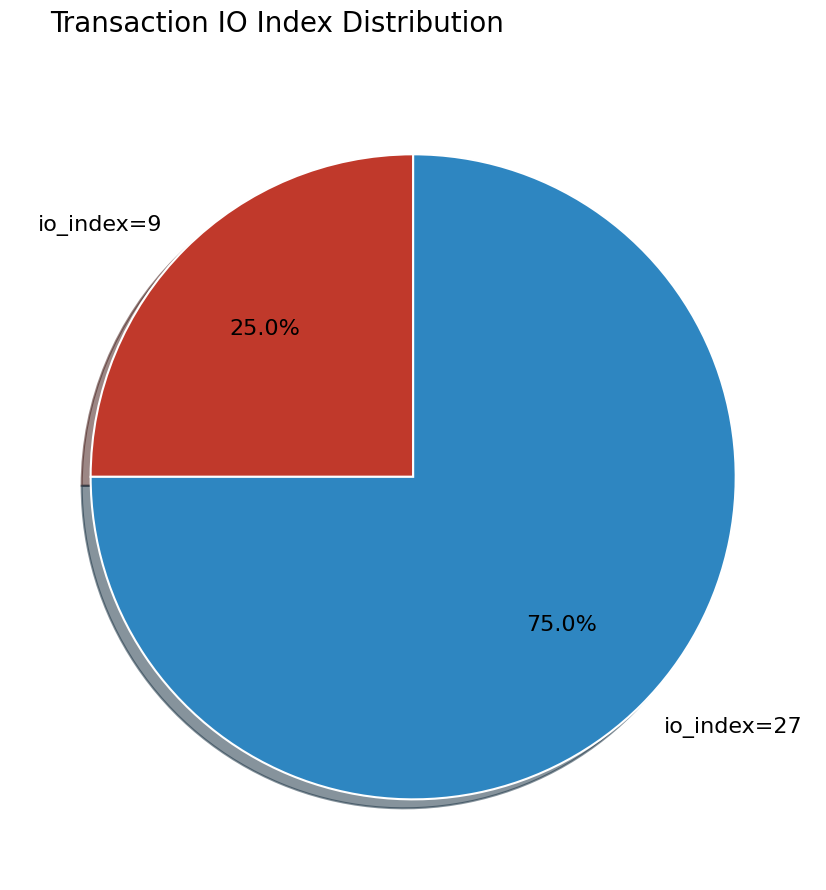

To the nearest percent, what is the difference between the io_index=27 and io_index=9 slice percentages?

50%